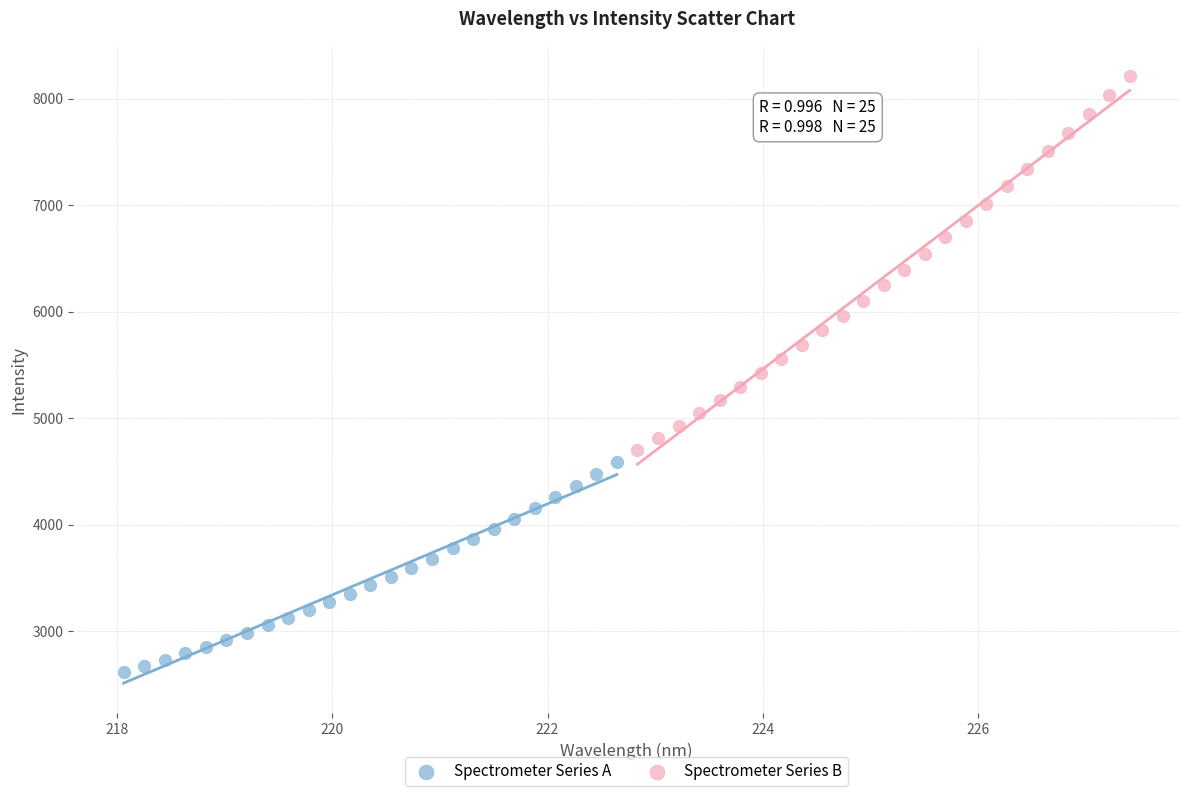

Which series contains the lowest Y value?

Spectrometer Series A